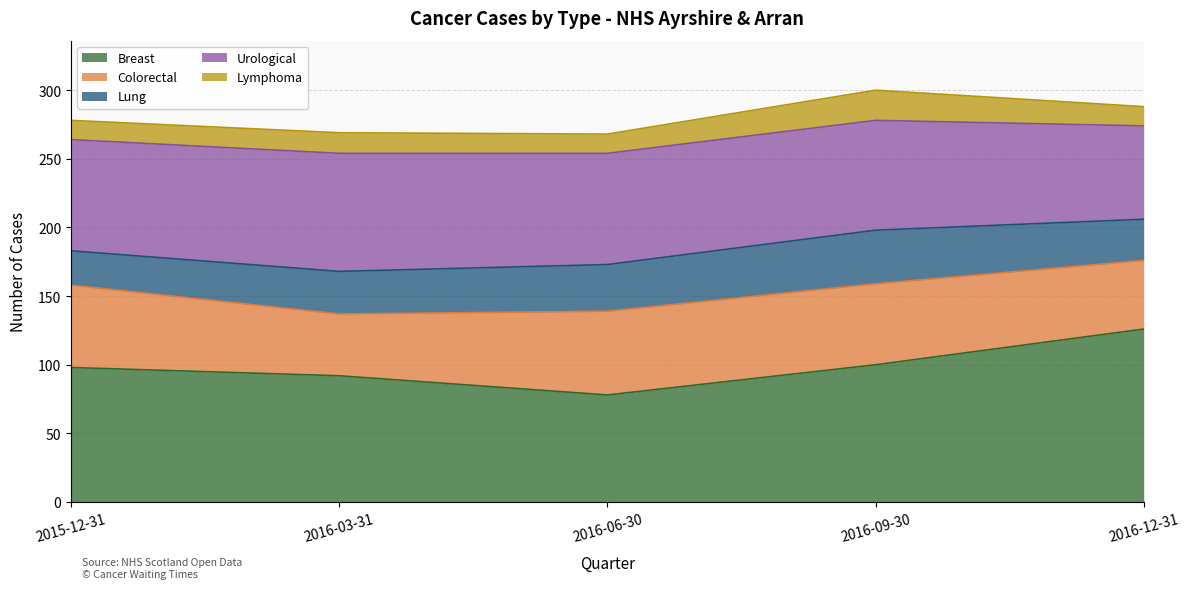

Which has a higher value, 2016-12-31 or 2016-09-30?

2016-12-31